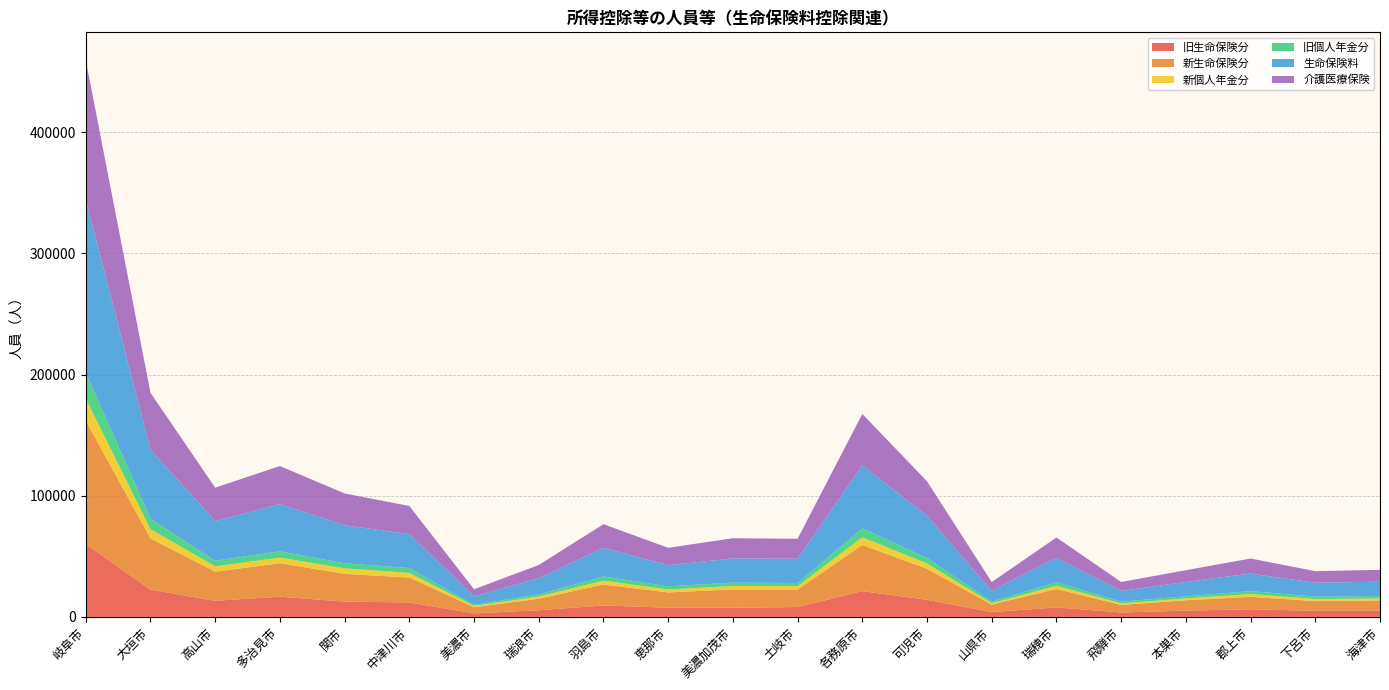

Reading left to right, list all the values displayed in this chart.

旧生命保険分: 岐阜市=60107	大垣市=22463	高山市=13303	多治見市=16687	関市=12589	中津川市=11935	美濃市=2925	瑞浪市=5479	羽島市=9420	恵那市=7585	美濃加茂市=7578	土岐市=8142	各務原市=21249	可児市=14106	山県市=4008	瑞穂市=7807	飛騨市=3668	本巣市=5199	郡上市=6262	下呂市=5001	海津市=5038
新生命保険分: 岐阜市=101819	大垣市=42300	高山市=24000	多治見市=27626	関市=22919	中津川市=20556	美濃市=5047	瑞浪市=9531	羽島市=17306	恵那市=12606	美濃加茂市=15085	土岐市=14377	各務原市=38119	可児市=25610	山県市=6155	瑞穂市=15192	飛騨市=6235	本巣市=8534	郡上市=10274	下呂市=8010	海津市=8587
新個人年金分: 岐阜市=18383	大垣市=7595	高山市=4431	多治見市=4619	関市=4595	中津川市=3817	美濃市=1041	瑞浪市=1831	羽島市=3193	恵那市=2447	美濃加茂市=2829	土岐市=2869	各務原市=6339	可児市=4425	山県市=1157	瑞穂市=2704	飛騨市=1225	本巣市=1534	郡上市=2335	下呂市=1739	海津市=1618
旧個人年金分: 岐阜市=21256	大垣市=8743	高山市=4585	多治見市=5202	関市=4085	中津川市=4013	美濃市=943	瑞浪市=1697	羽島市=3433	恵那市=2606	美濃加茂市=2788	土岐市=2542	各務原市=7335	可児市=4526	山県市=1301	瑞穂市=2943	飛騨市=1491	本巣市=1716	郡上市=2390	下呂市=1986	海津市=1904
生命保険料: 岐阜市=142943	大垣市=56965	高山市=32819	多治見市=38975	関市=31412	中津川市=28062	美濃市=7032	瑞浪市=13384	羽島市=23655	恵那市=17479	美濃加茂市=19946	土岐市=20048	各務原市=52165	可児市=34740	山県市=8925	瑞穂市=20167	飛騨市=8792	本巣市=11881	郡上市=14485	下呂市=11457	海津市=11899
介護医療保険: 岐阜市=114958	大垣市=46849	高山市=27511	多治見市=31381	関市=26282	中津川市=23159	美濃市=5832	瑞浪市=10898	羽島市=19476	恵那市=14298	美濃加茂市=16678	土岐市=16487	各務原市=42299	可児市=28459	山県市=7225	瑞穂市=16734	飛騨市=7397	本巣市=9664	郡上市=12428	下呂市=9565	海津市=9789